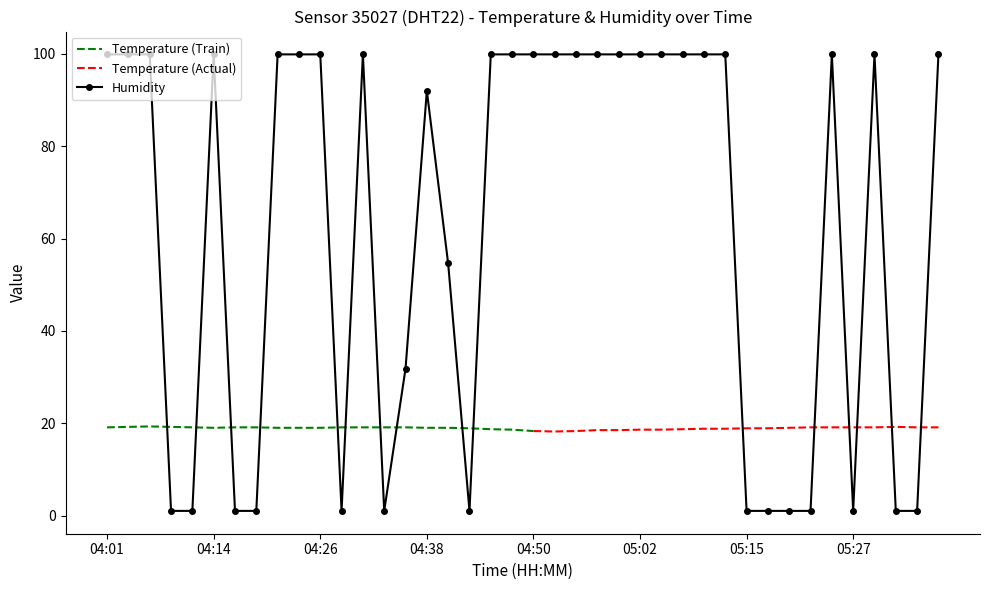

Reading right to left, list all the values displayed in this chart.

05:36=99.9	05:34=1.0	05:32=1.0	05:29=99.9	05:27=1.0	05:24=99.9	05:22=1.0	05:19=1.0	05:17=1.0	05:15=1.0	05:12=99.9	05:10=99.9	05:07=99.9	05:05=99.9	05:02=99.9	05:00=99.9	04:58=99.9	04:55=99.9	04:53=99.9	04:50=99.9	04:48=99.9	04:45=99.9	04:43=1.0	04:40=54.6	04:38=92.0	04:35=31.8	04:33=1.0	04:31=99.9	04:28=1.0	04:26=99.9	04:23=99.9	04:21=99.9	04:18=1.0	04:16=1.0	04:14=99.9	04:11=1.0	04:09=1.0	04:06=99.9	04:04=99.9	04:01=99.9